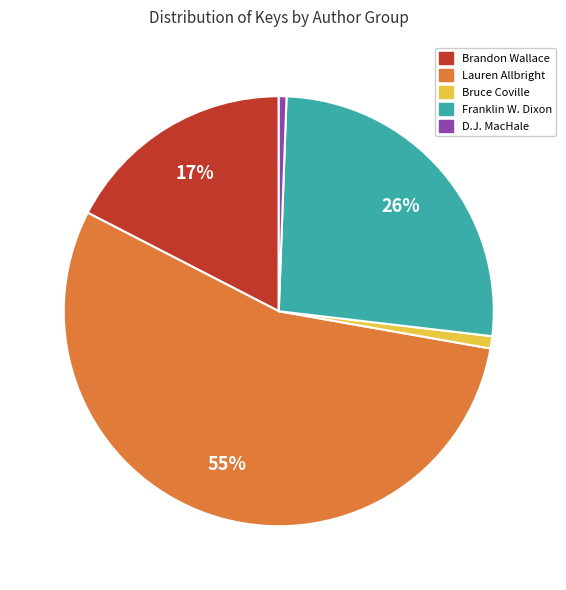

To the nearest percent, what is the difference between the largest and smallest slice percentages?

54%